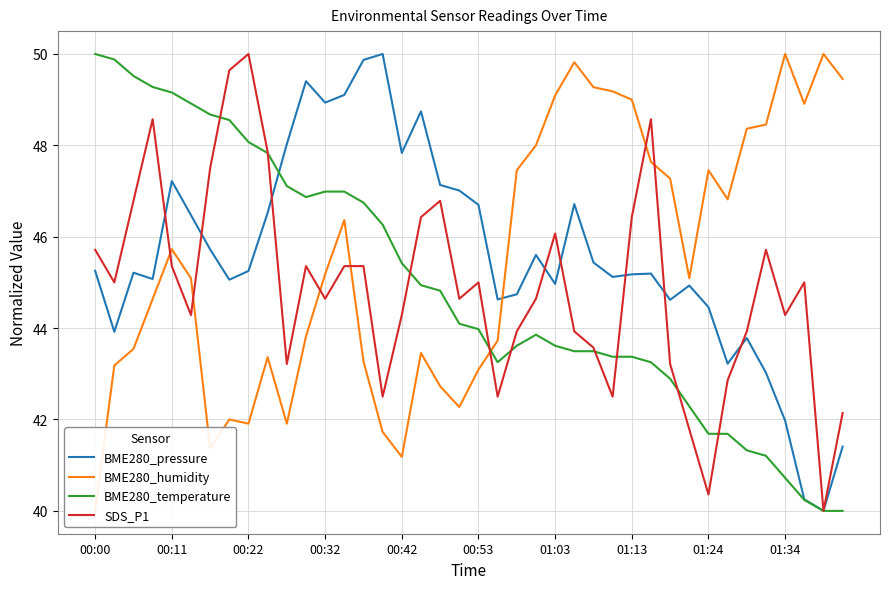

What is the difference between the BME280_humidity values at 37 and 31?

3.8